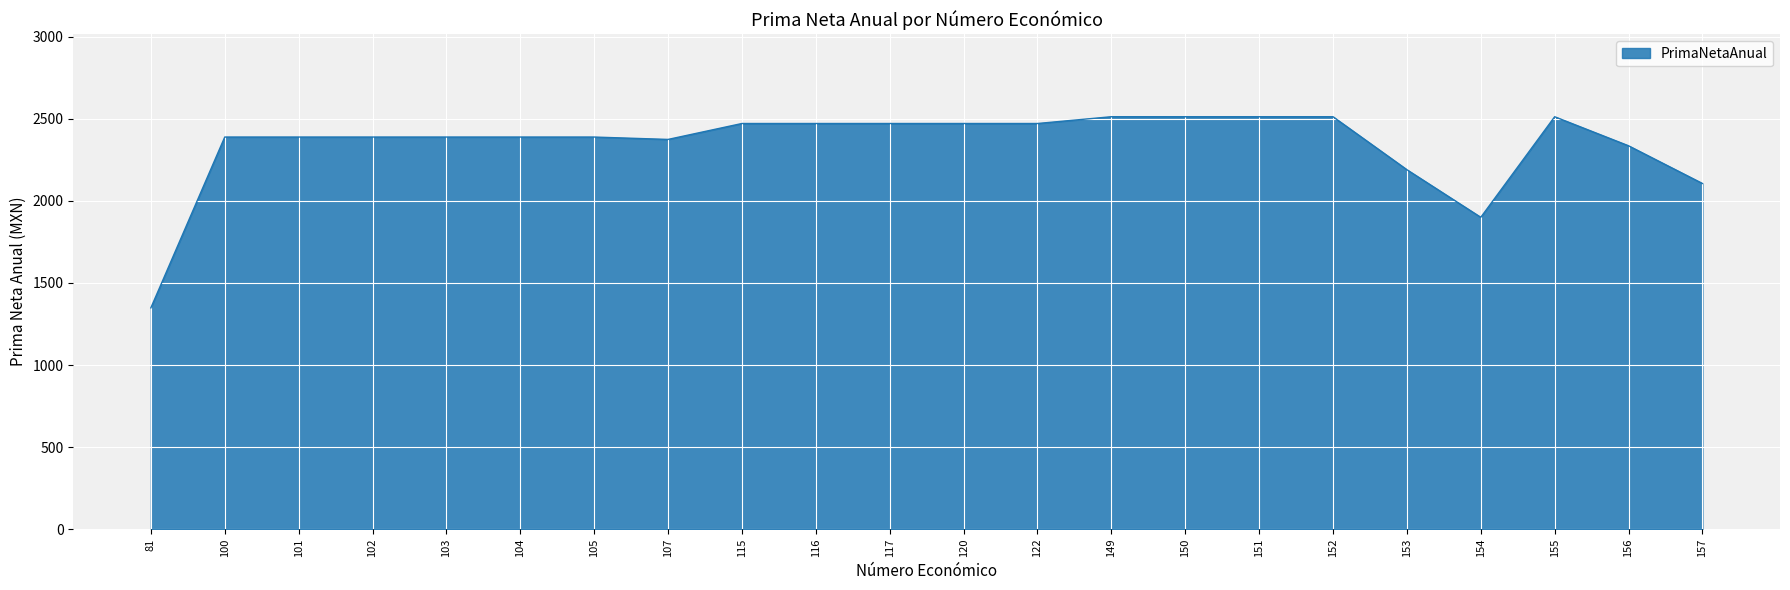

The value at 103 is 2389.3. True or false?

True